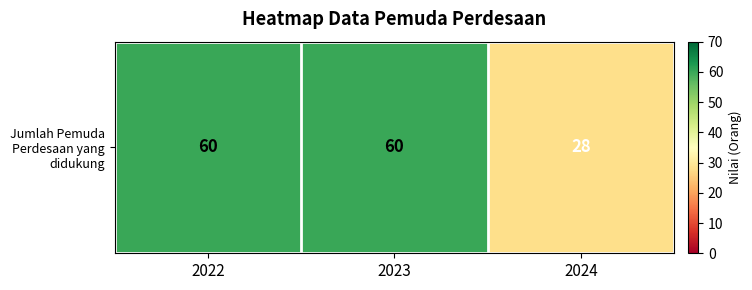

What is the average value?

49